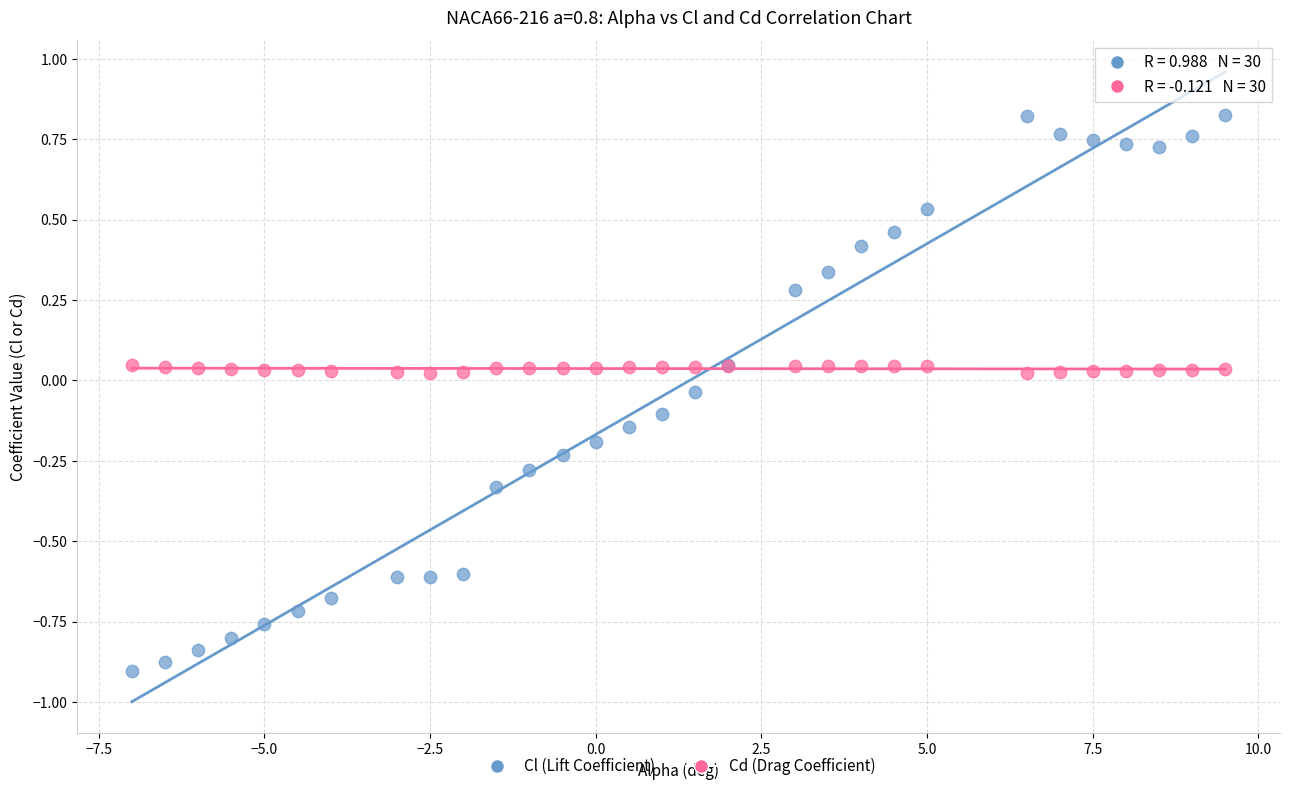

Which series has the widest spread of Y values?

Cl (Lift Coefficient)